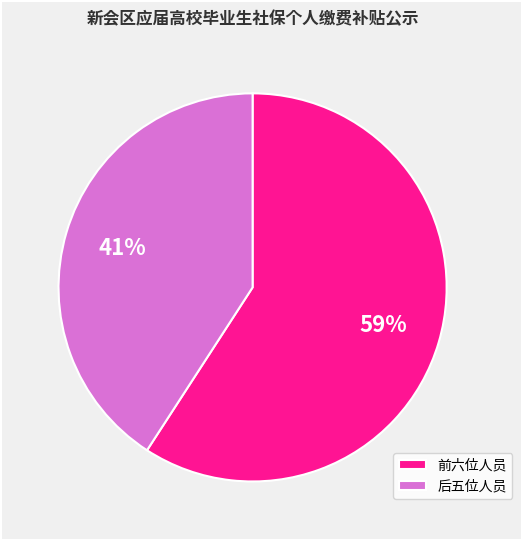

Do 后五位人员 and 前六位人员 together represent more than half of the pie?

Yes